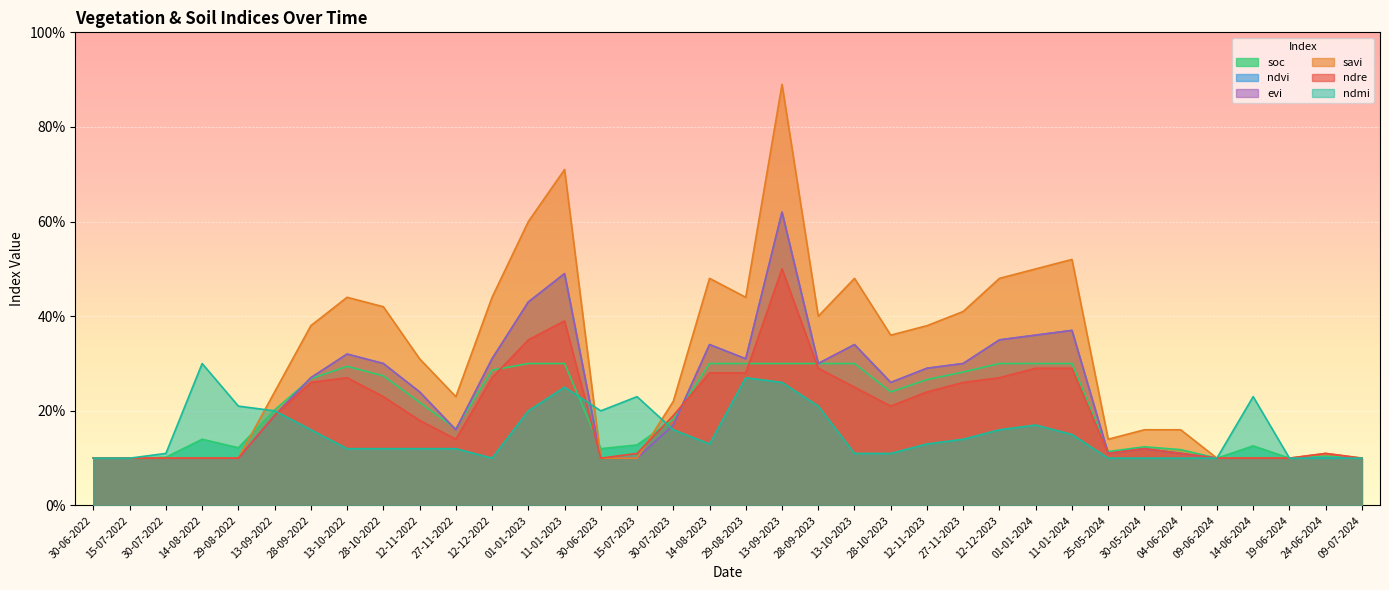

Is it true that ndvi equals 0.3 at 12-11-2023?

True